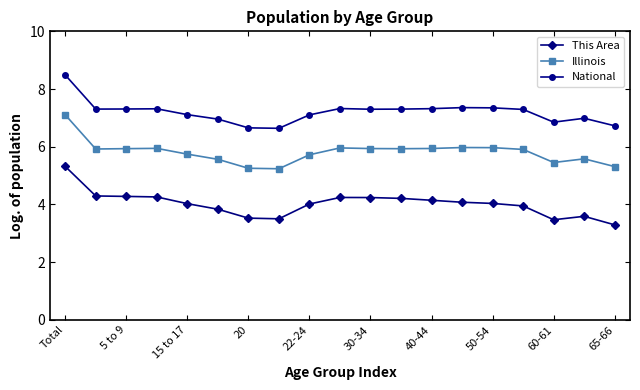

What is the value of the This Area point at the 10th from the left?

4.2